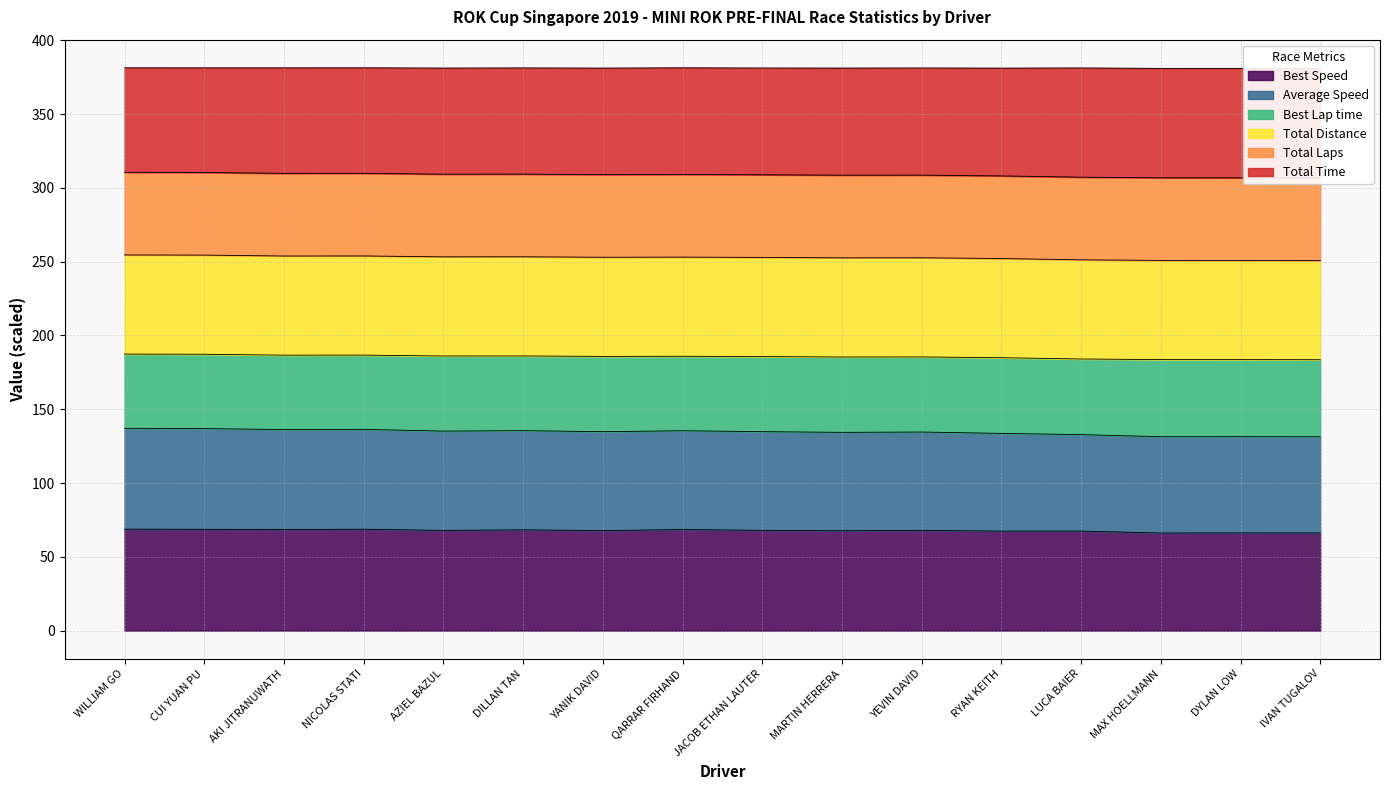

How many data points does each series have?

16